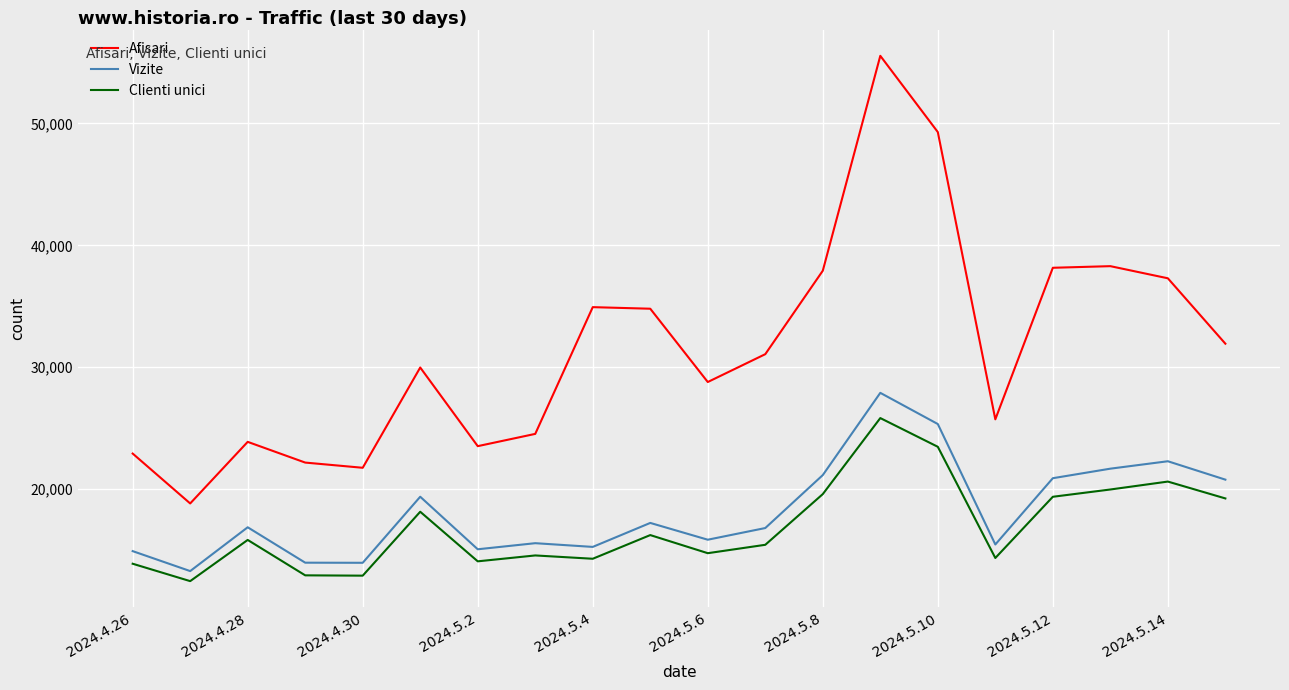

What is the difference between the maximum and minimum values in the Clienti unici series?

13374